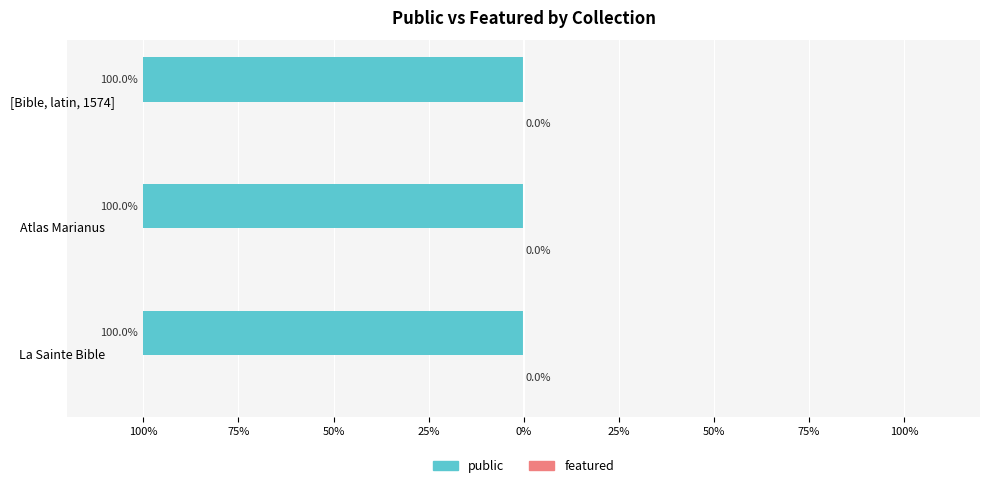

Are the bars grouped side by side (vs. stacked)?

Yes